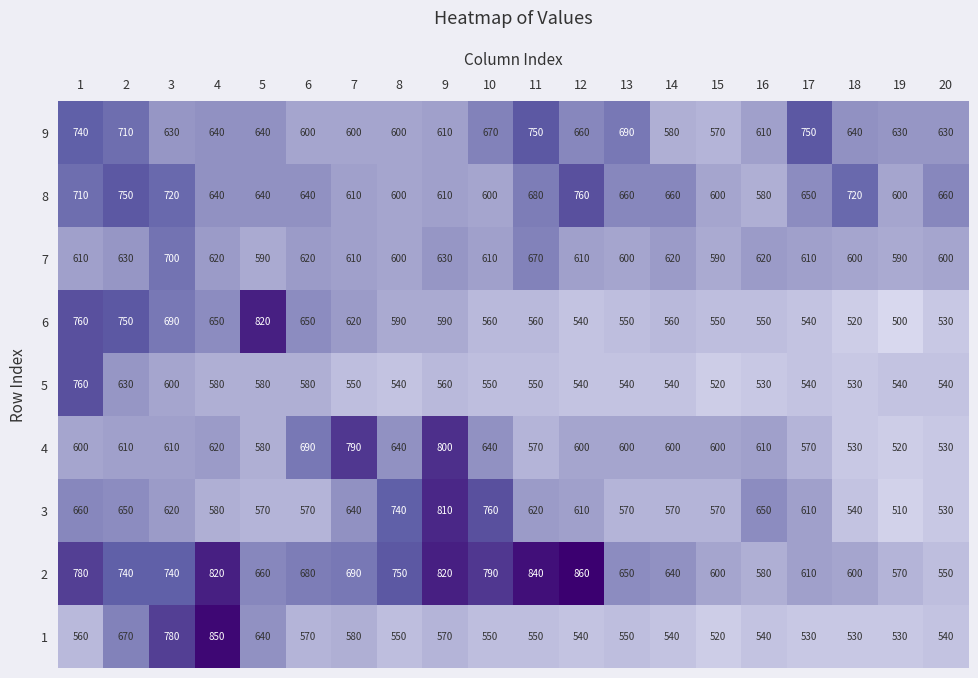

What is the sum of all 1 values?

11690